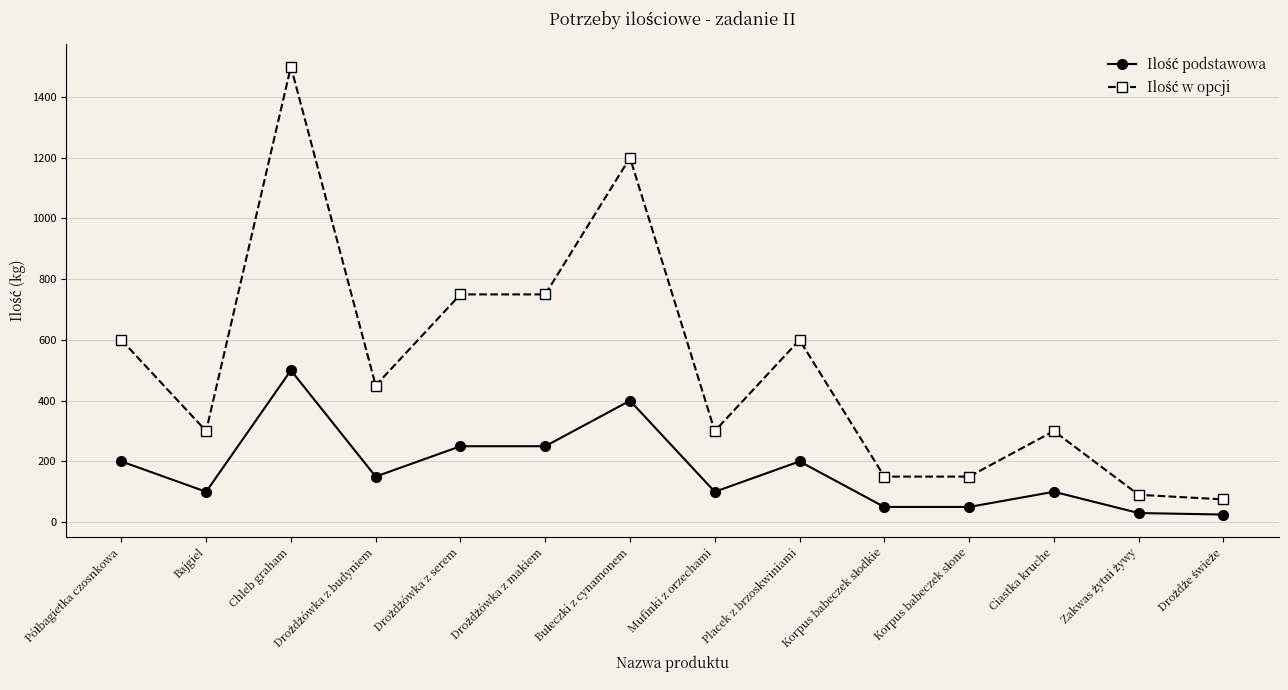

What is the total value across all series at Bajgiel?

400